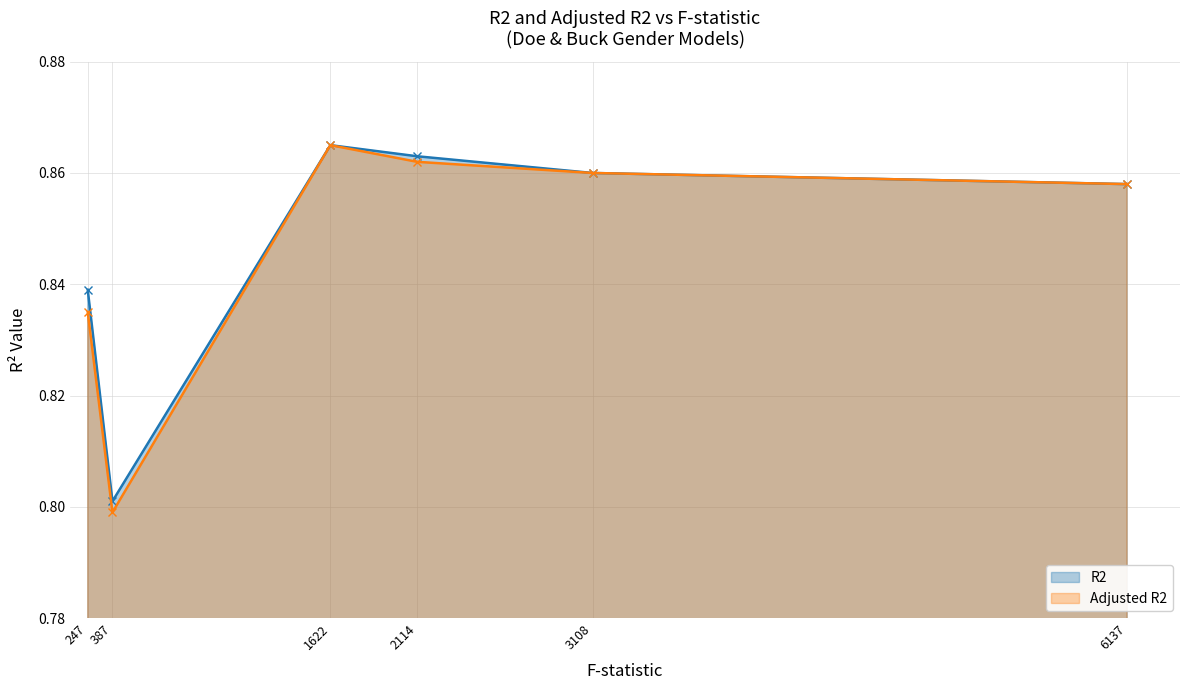

Reading left to right, transcribe all the data shown in this chart.

R2: 6137.864=0.9	3108.241=0.9	2114.995=0.9	1622.383=0.9	387.256=0.8	247.137=0.8
Adjusted R2: 6137.864=0.9	3108.241=0.9	2114.995=0.9	1622.383=0.9	387.256=0.8	247.137=0.8